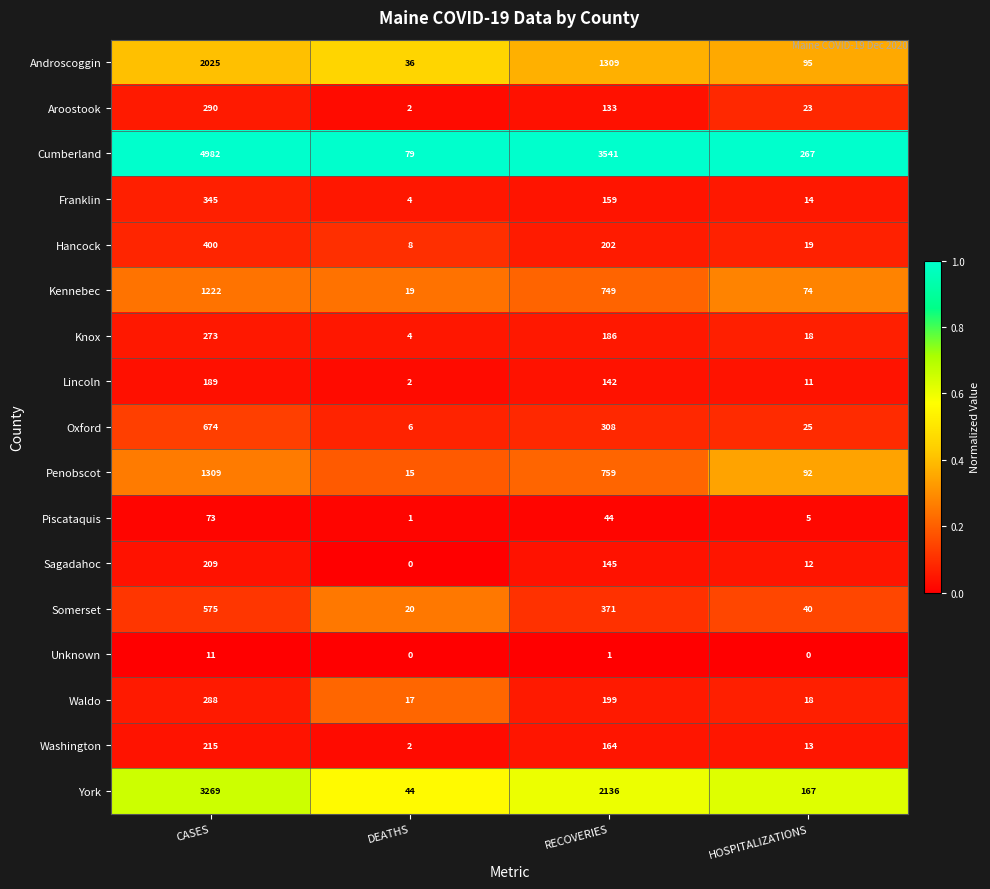

The Hancock series shows 8 at DEATHS. True or false?

True